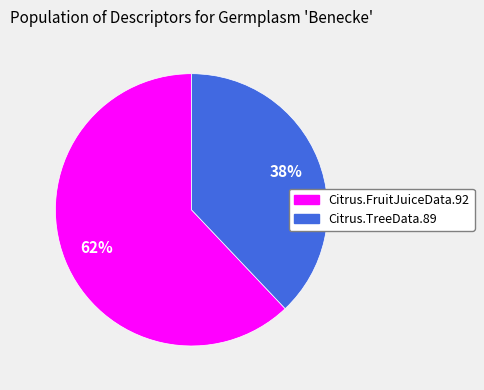

True or false: Citrus.TreeData.89 accounts for 38% of the total.

True